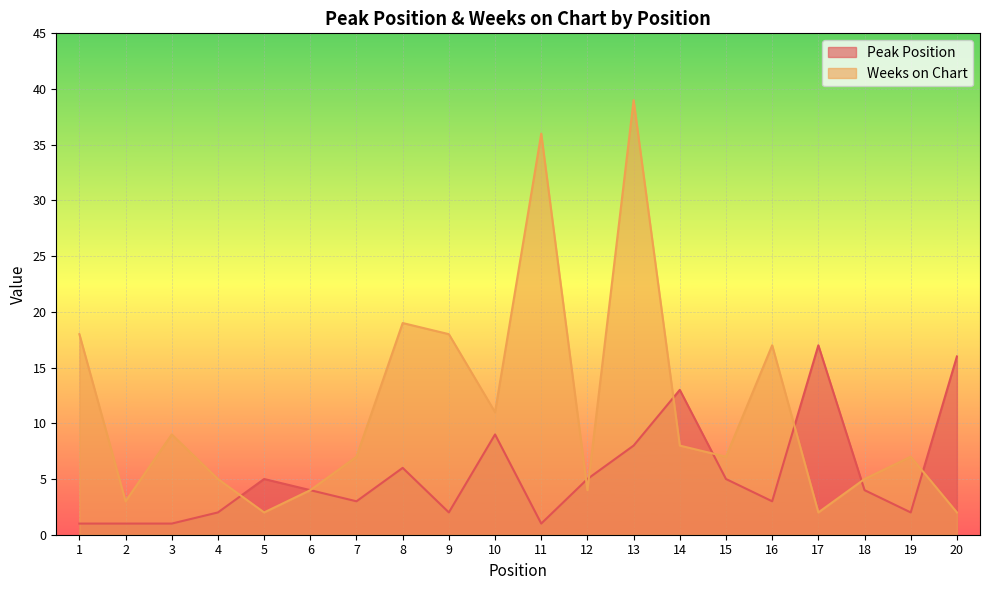

Which series ends up on top after the final intersection of Peak Position and Weeks on Chart?

Peak Position